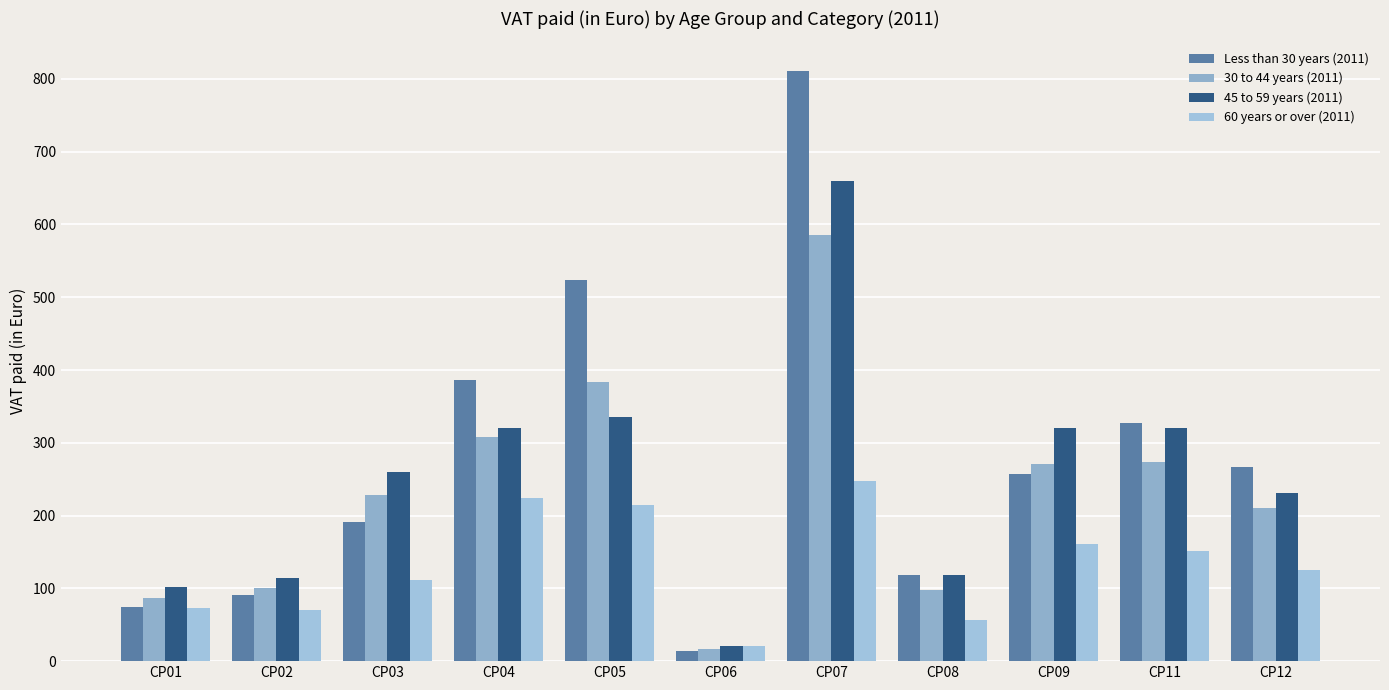

At which category is the sum across all series the highest?

CP07